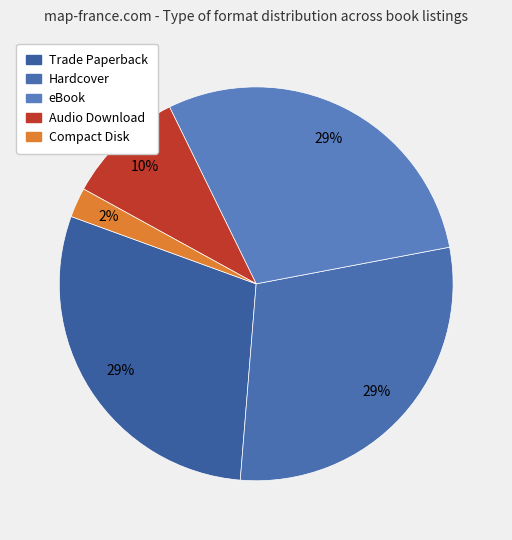

To the nearest percent, what is the average slice percentage?

20%